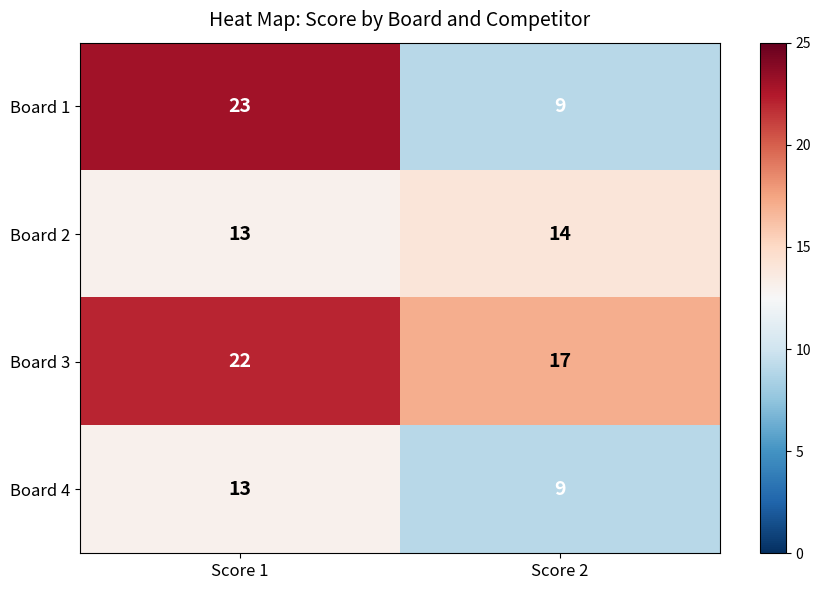

What is the total value across all series at Score 2?

49